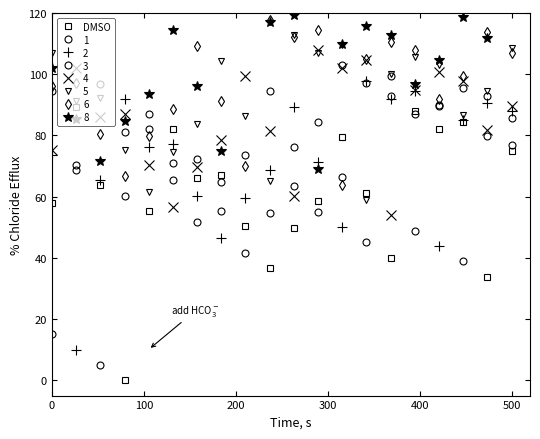

True or false: 2 has more than 2 points higher than both neighbors.

True